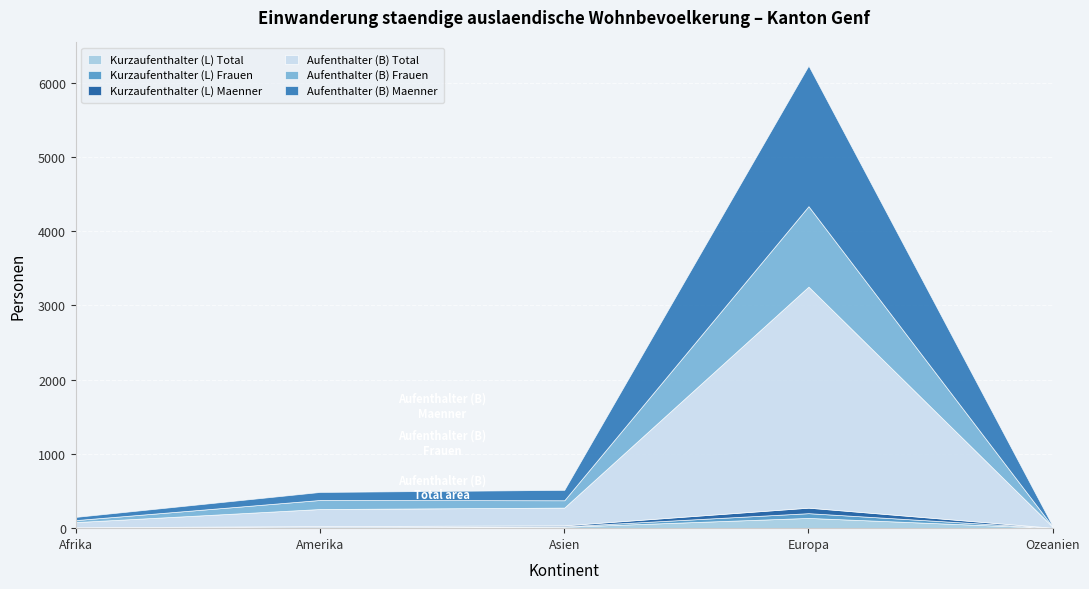

What is the label of the 5th point from the left?

Ozeanien